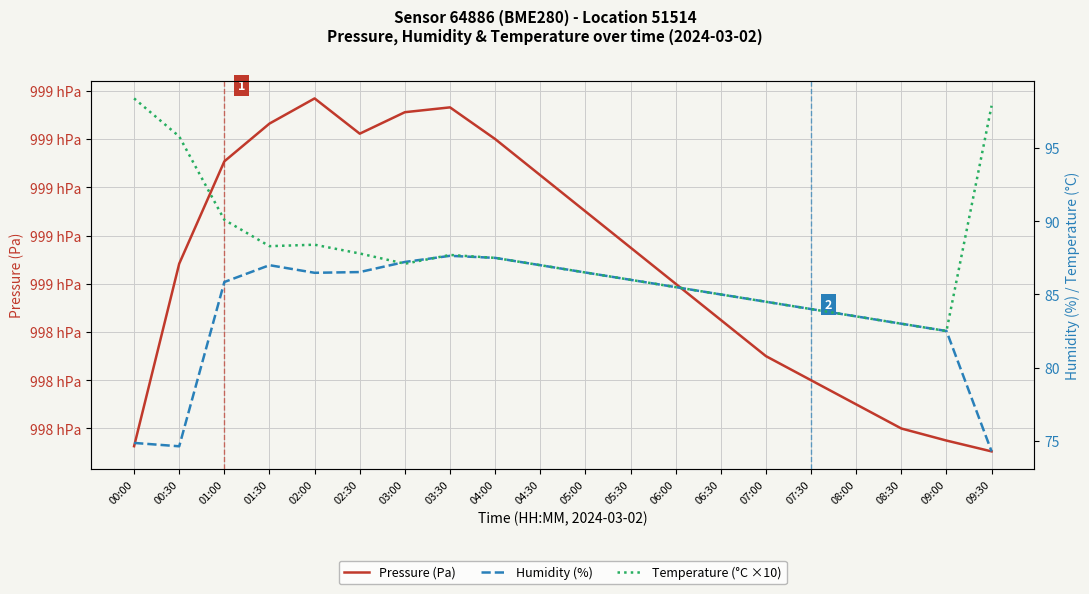

Where is the first local maximum for Temperature (°C ×10)?

02:00